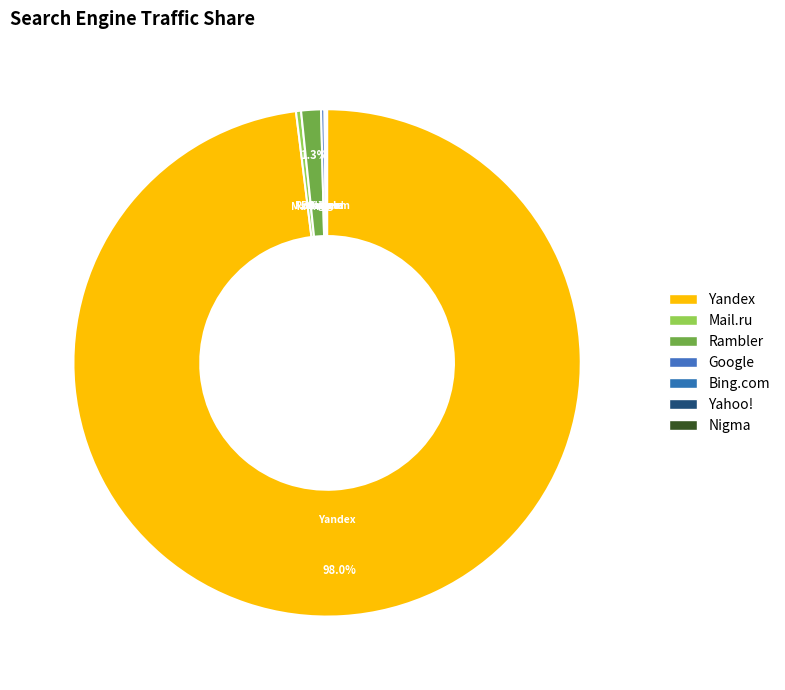

Which slice represents more than half of the pie?

Yandex